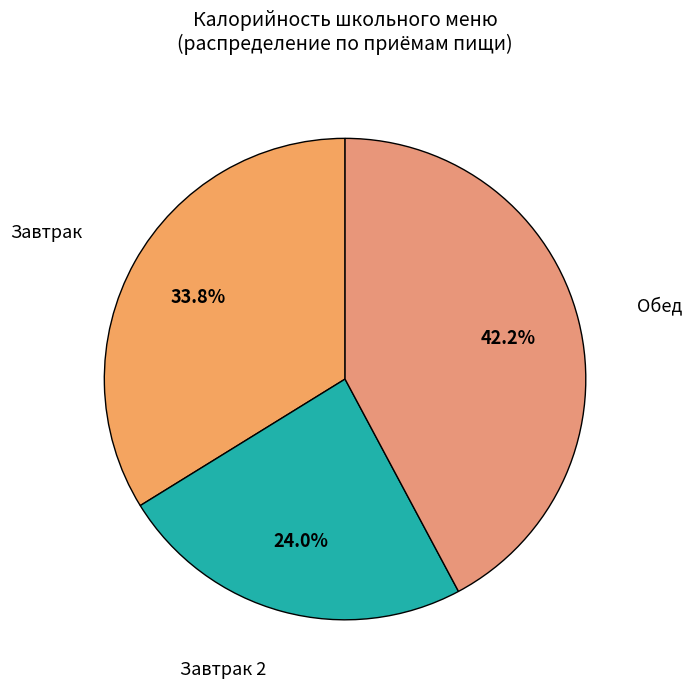

Is there a majority slice in this chart?

No